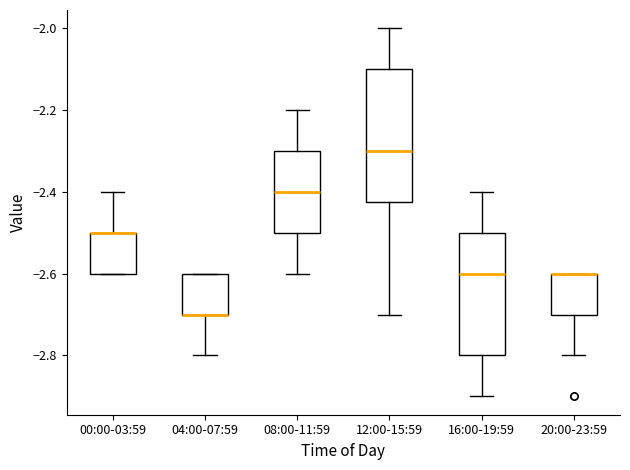

Reading left to right, transcribe this box plot: for each box, give where its median line is, the range the box spans, and where its two whiskers end, as read against the y-axis. The values are not printed on the chart, so give them approximately, as read against the axis.

00:00-03:59: median -2.50 (drawn on the box's upper edge), box -2.60 to -2.50, whiskers -2.60 to -2.40
04:00-07:59: median -2.70 (drawn on the box's lower edge), box -2.70 to -2.60, whiskers -2.80 to -2.60
08:00-11:59: median -2.40, box -2.50 to -2.30, whiskers -2.60 to -2.20
12:00-15:59: median -2.30, box -2.42 to -2.10, whiskers -2.70 to -2.00
16:00-19:59: median -2.60, box -2.80 to -2.50, whiskers -2.90 to -2.40
20:00-23:59: median -2.60 (drawn on the box's upper edge), box -2.70 to -2.60, whiskers -2.80 to -2.60